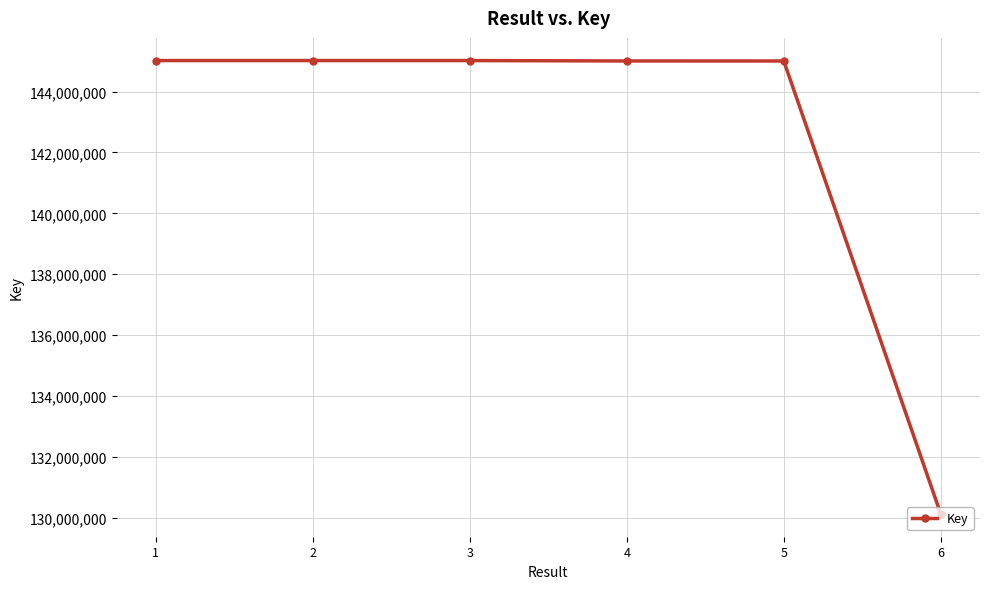

True or false: the data has more than 2 interior local peaks.

False